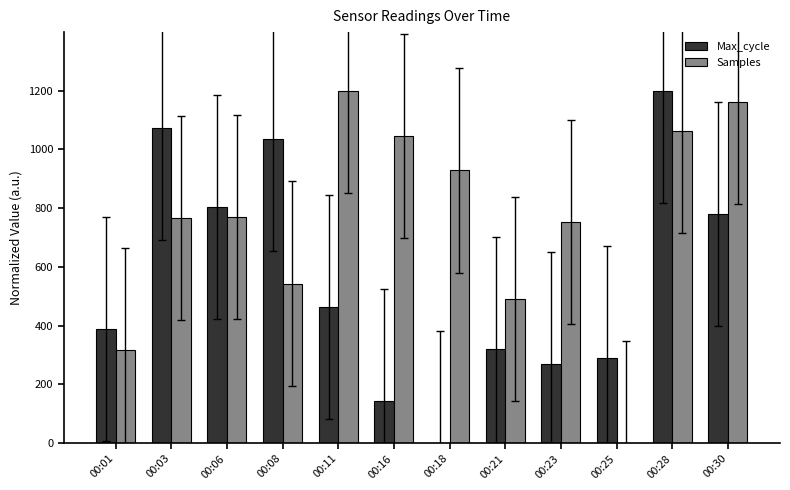

Which series changed the most between 00:01 and 00:30?

Samples